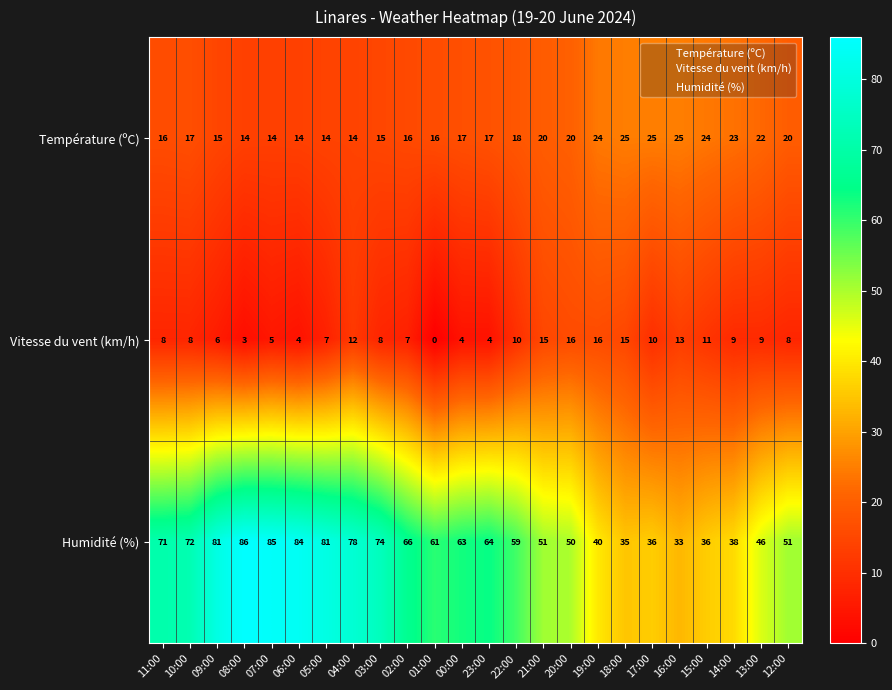

List the series in order of their peak value, highest first.

Humidité (%), Température (ºC), Vitesse du vent (km/h)